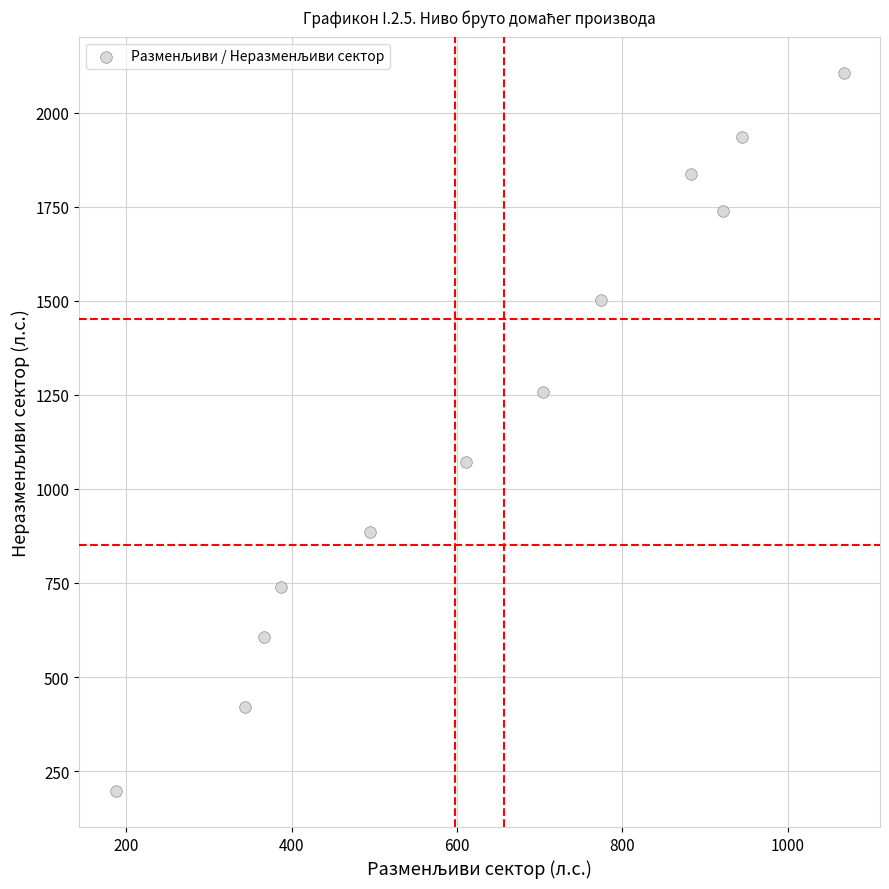

What is the average Y value?

1191.7